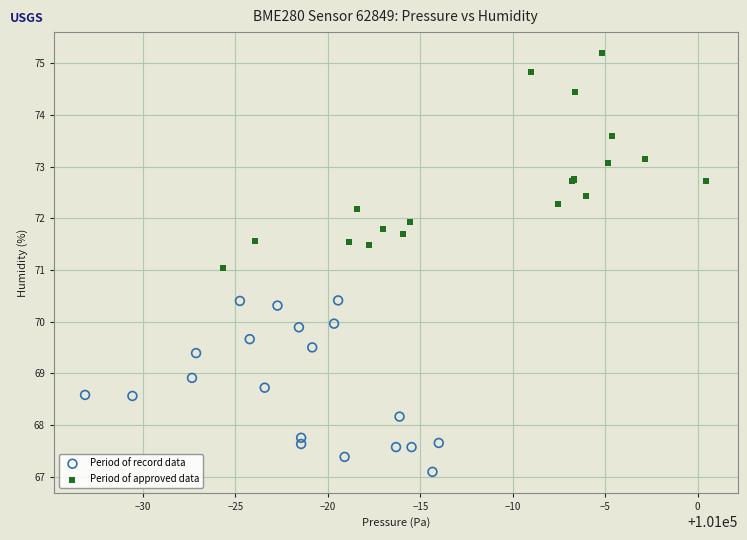

Which series contains the highest Y value?

Period of approved data